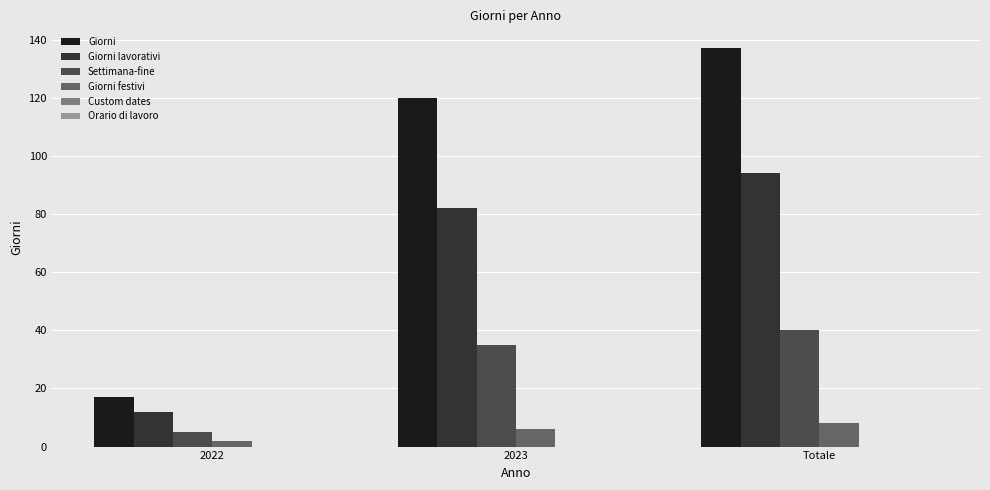

At Totale, list the series in order from smallest to largest.

Giorni festivi, Settimana-fine, Giorni lavorativi, Giorni